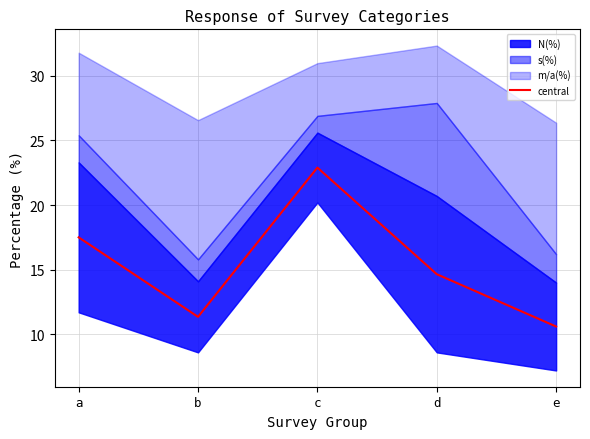

List the labels in order of value, smallest first.

e, b, d, a, c